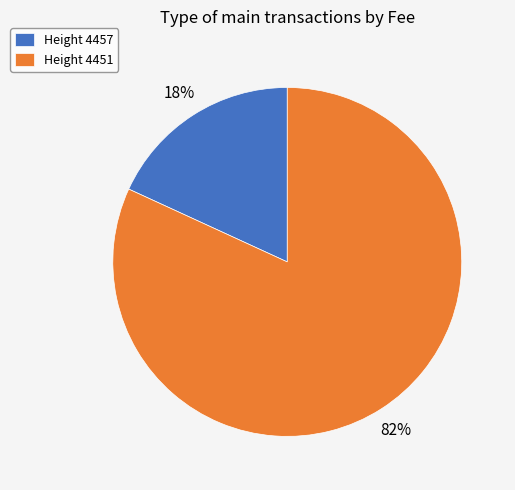

Rank the categories by value from lowest to highest.

Height 4457, Height 4451